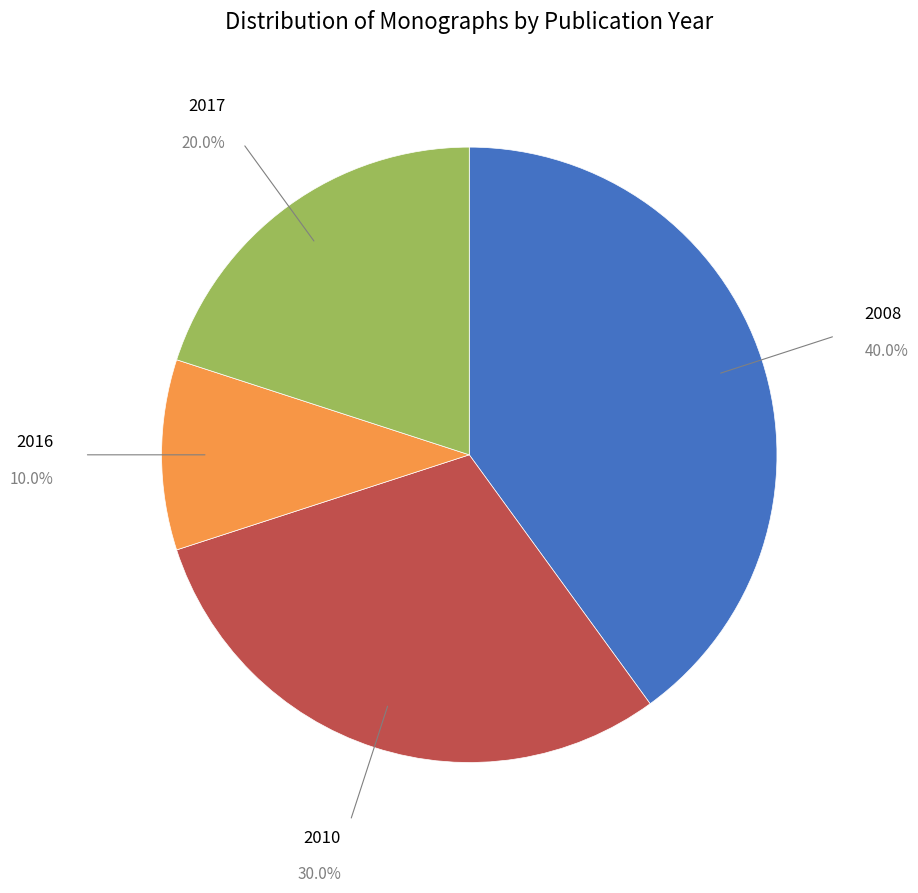

Is there a majority slice in this chart?

No